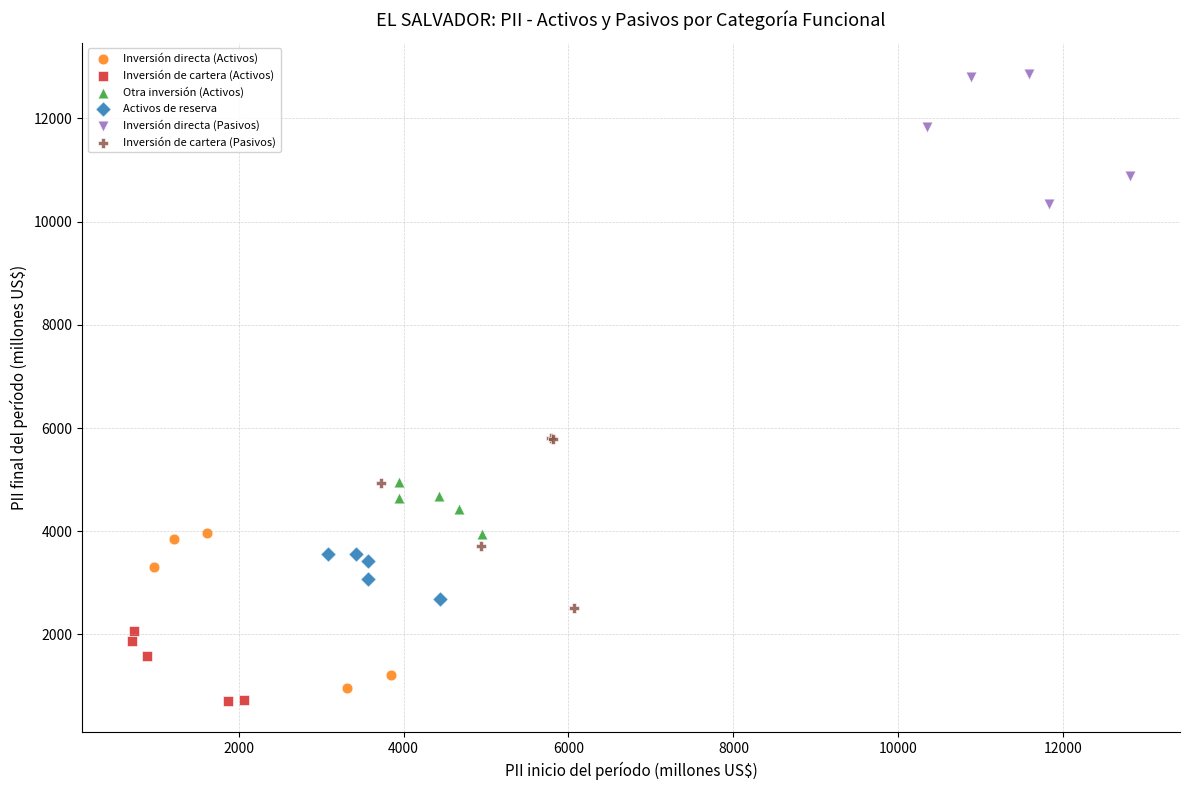

Which series has the widest spread of Y values?

Inversión de cartera (Pasivos)